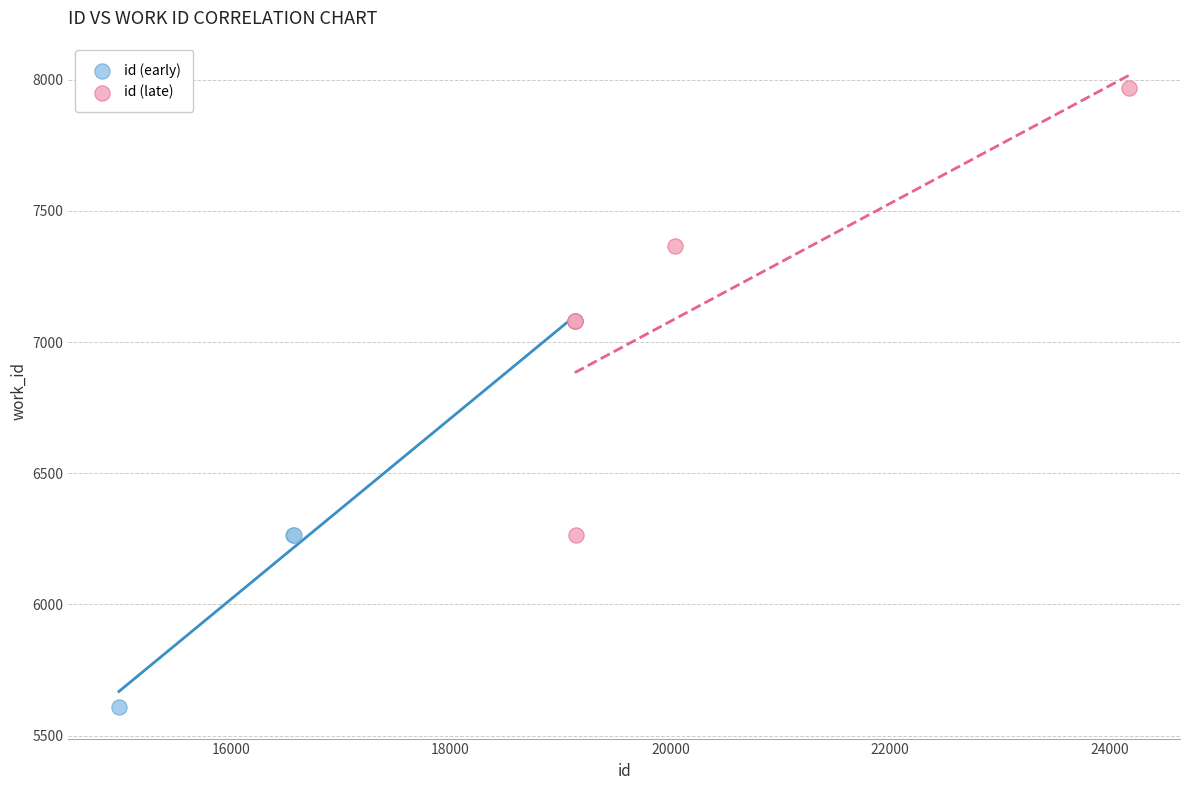

Which series contains the highest Y value?

id (late)